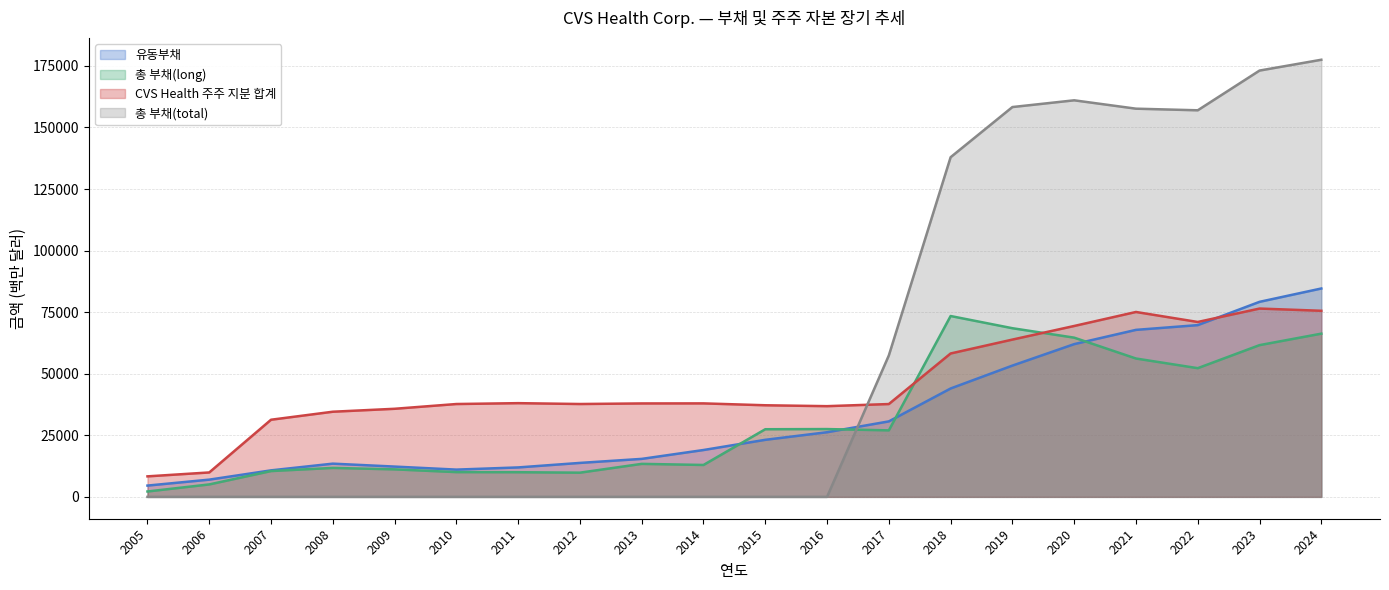

At which label is 총 부채(long) closest to 37809?

2016